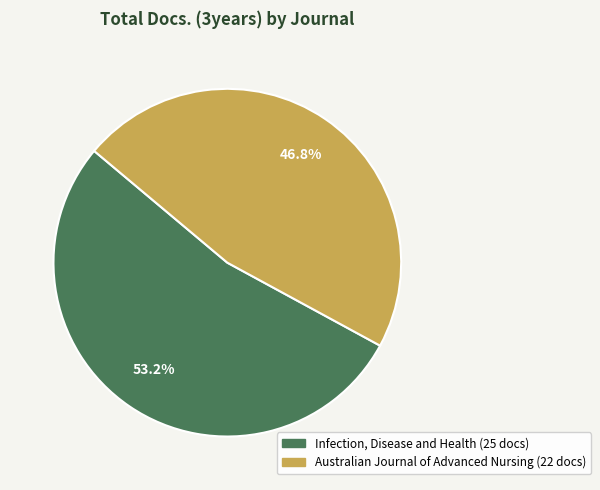

Is there a majority slice in this chart?

Yes